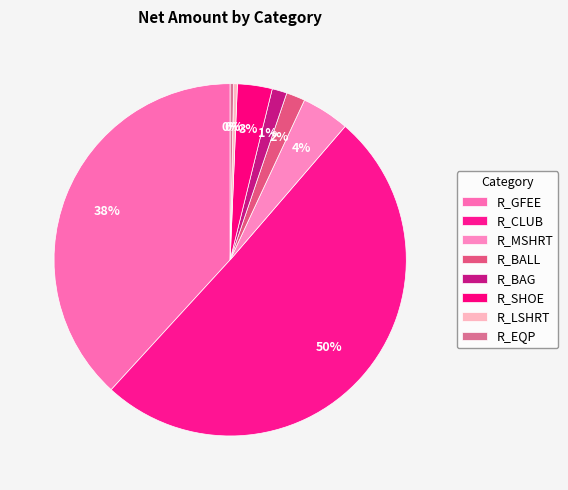

Rank the categories by value from lowest to highest.

R_EQP, R_LSHRT, R_BAG, R_BALL, R_SHOE, R_MSHRT, R_GFEE, R_CLUB